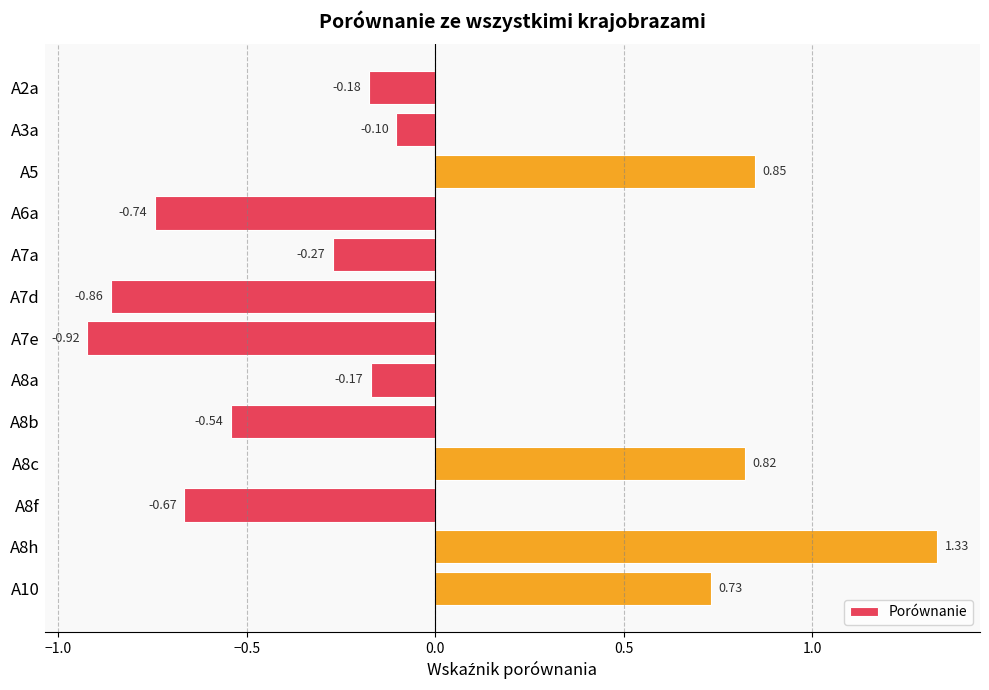

Between A7d and A5, which is larger?

A5